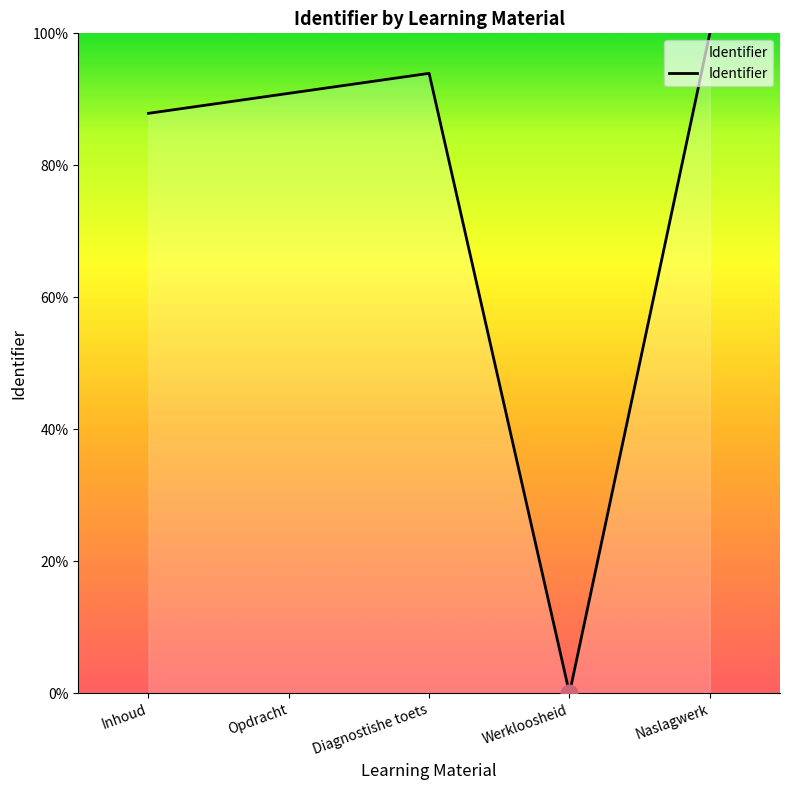

How many distinct data groups are displayed?

1